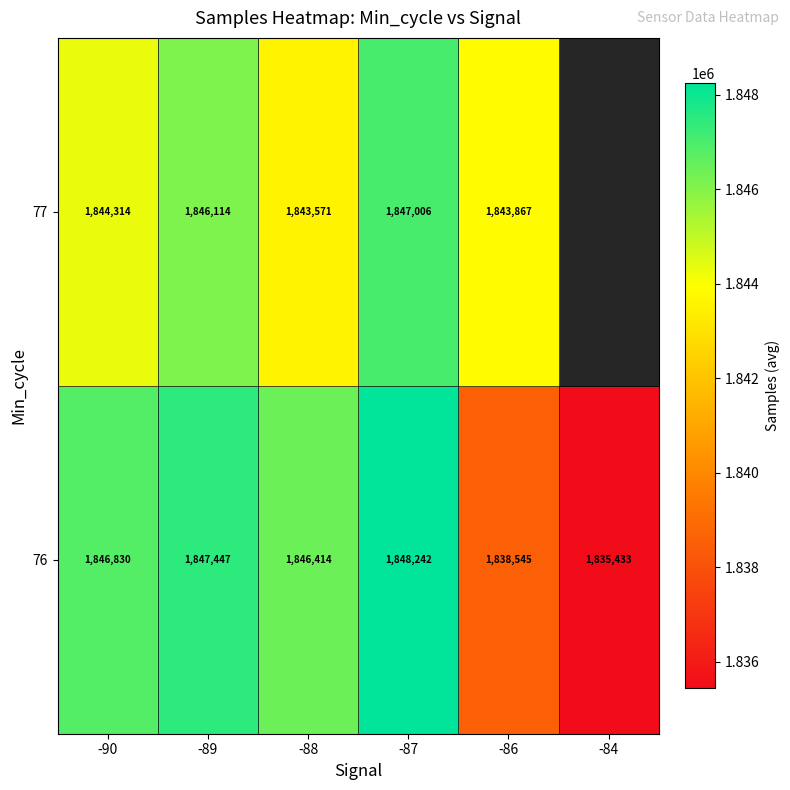

At which category is the sum across all series the highest?

-87